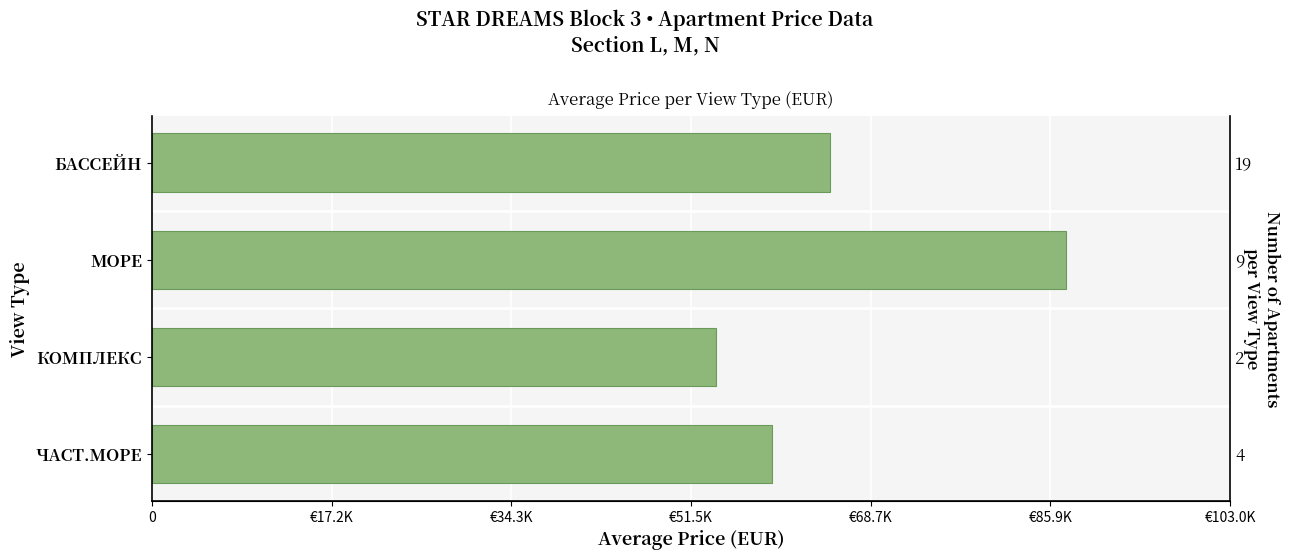

How many values exceed 64814?

2